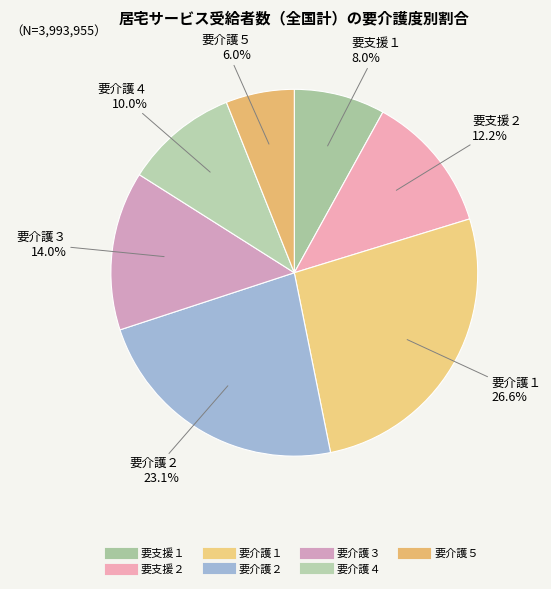

Is the sum of 要介護２ and 要介護５ greater than half?

No